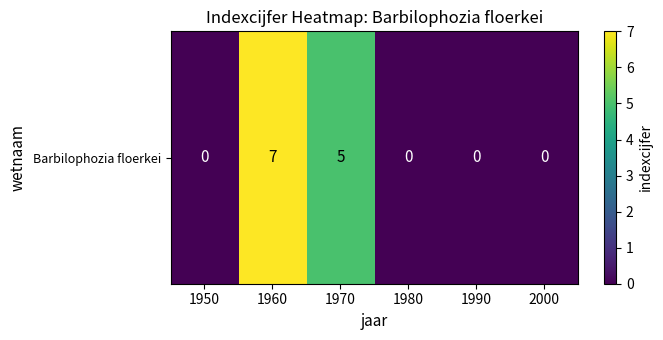

Count the values in the range 0 to 5.

5